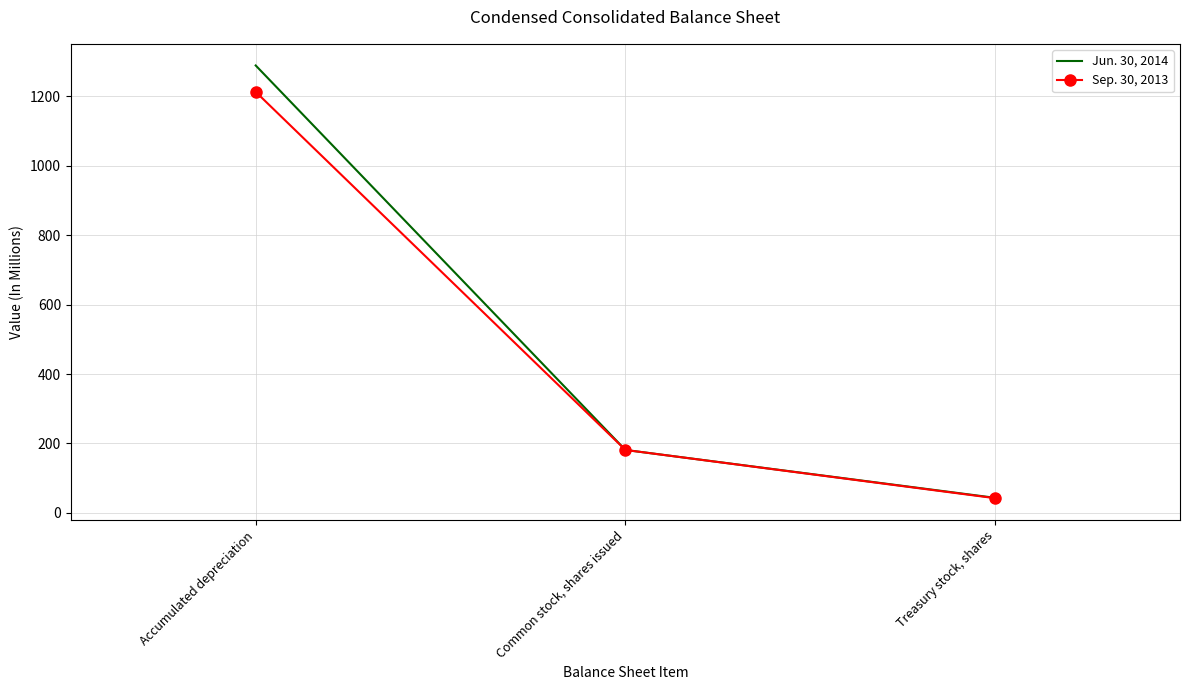

List the series in order of their overall mean, lowest first.

Sep. 30, 2013, Jun. 30, 2014